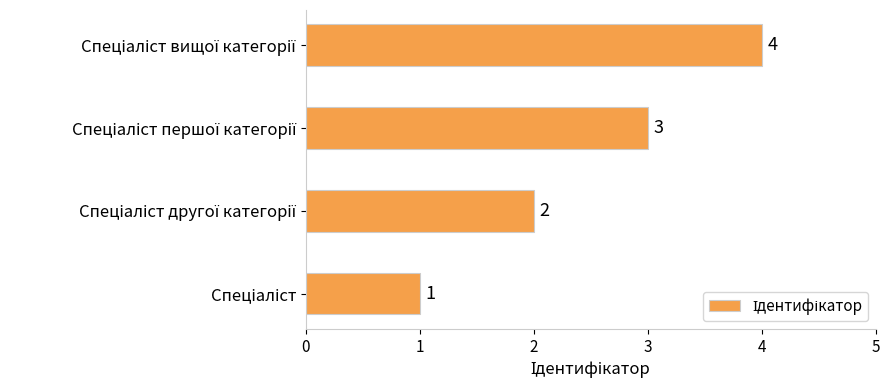

What is the maximum value shown in the chart?

4